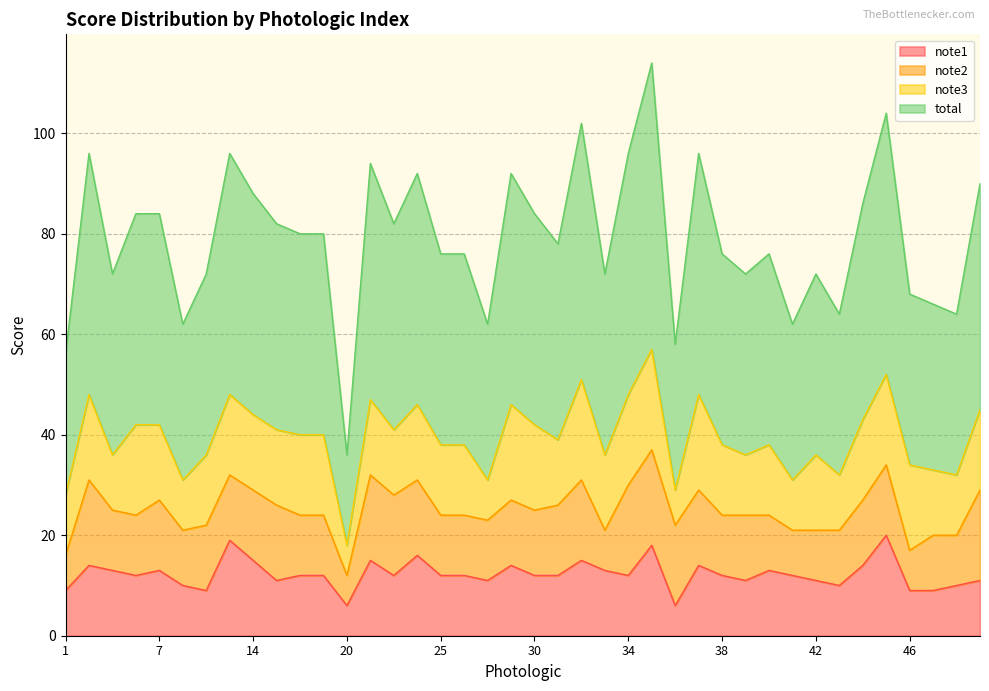

At which label does note1 first exceed 12?

4